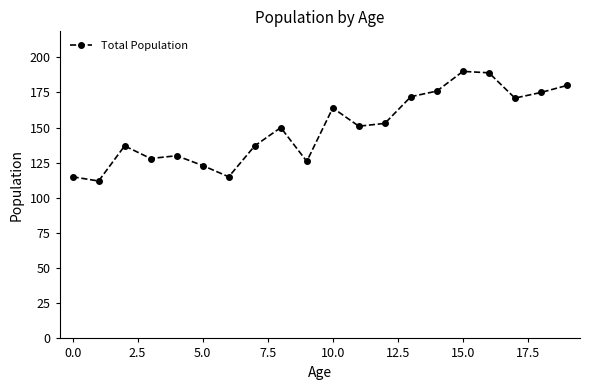

What is the value of the 17th point from the left?

189